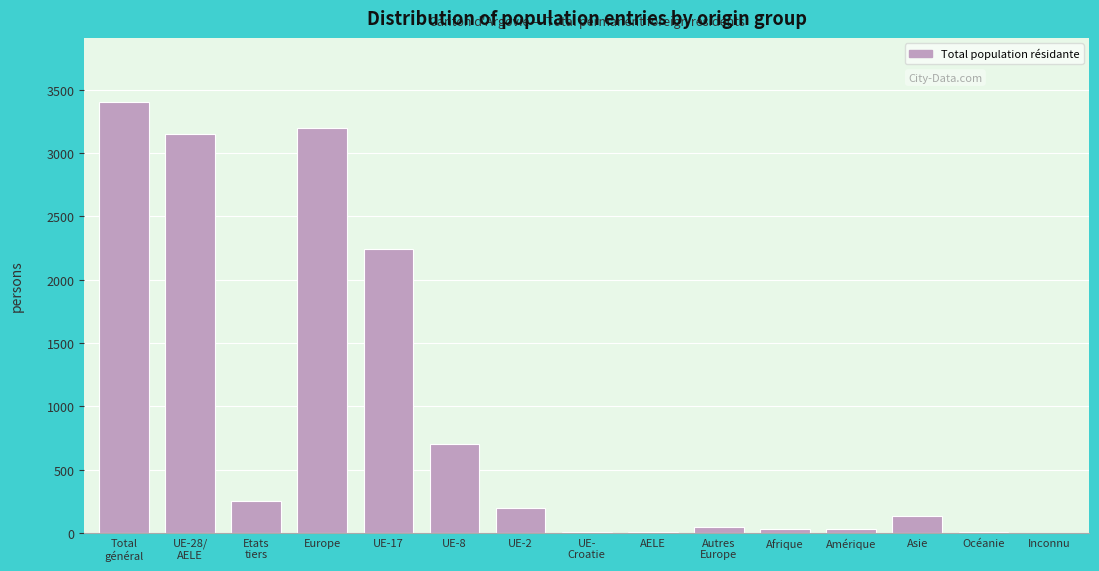

What is the sum of all values?

13399